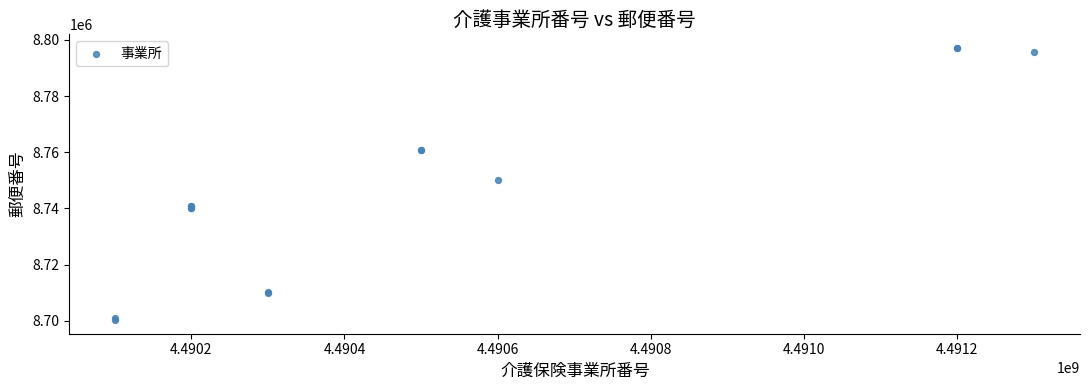

What Y value in the scatter plot is closest to 8748692?

8750211